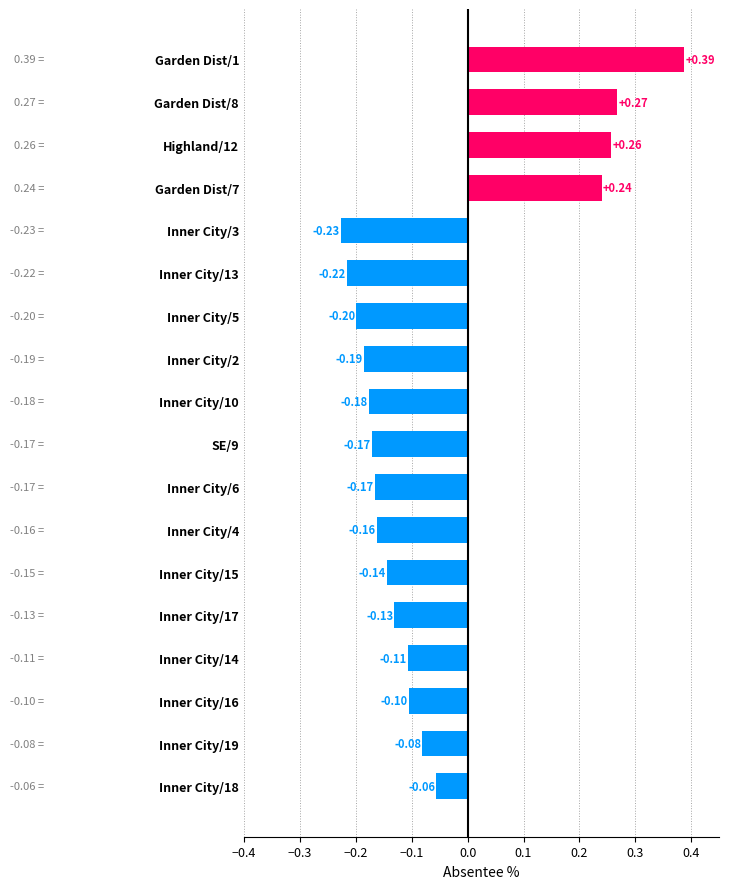

What is the difference between the maximum and minimum values?

0.6